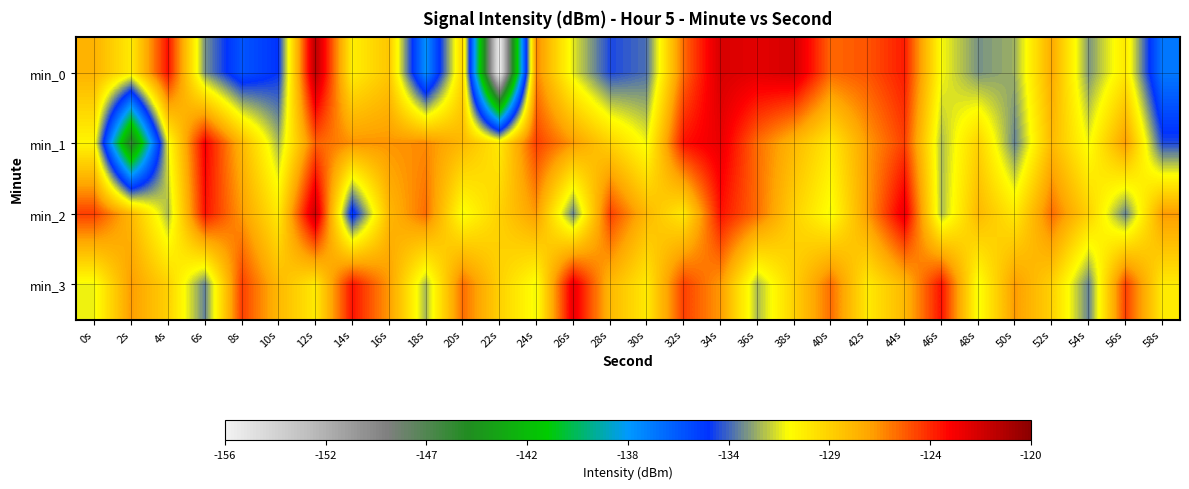

Reading left to right, transcribe all the data shown in this chart.

min_0: 0s=-127.8	2s=-130.1	4s=-124.0	6s=-132.7	8s=-135.6	10s=-134.4	12s=-121.5	14s=-130.2	16s=-128.6	18s=-137.7	20s=-129.1	22s=-155.9	24s=-126.5	26s=-131.2	28s=-134.0	30s=-133.3	32s=-125.9	34s=-122.4	36s=-122.8	38s=-122.3	40s=-125.9	42s=-125.5	44s=-124.2	46s=-130.9	48s=-132.7	50s=-132.2	52s=-127.5	54s=-132.7	56s=-129.9	58s=-136.8
min_1: 0s=-130.5	2s=-146.3	4s=-131.1	6s=-123.5	8s=-128.0	10s=-132.0	12s=-125.7	14s=-126.8	16s=-126.9	18s=-126.7	20s=-128.0	22s=-130.0	24s=-125.0	26s=-127.0	28s=-129.0	30s=-131.0	32s=-124.0	34s=-123.0	36s=-126.0	38s=-128.0	40s=-130.0	42s=-127.0	44s=-125.0	46s=-132.0	48s=-129.0	50s=-133.0	52s=-128.0	54s=-131.0	56s=-127.0	58s=-134.0
min_2: 0s=-125.0	2s=-128.0	4s=-132.0	6s=-124.0	8s=-127.0	10s=-130.0	12s=-122.0	14s=-135.0	16s=-128.0	18s=-126.0	20s=-131.0	22s=-129.0	24s=-127.0	26s=-133.0	28s=-125.0	30s=-128.0	32s=-130.0	34s=-124.0	36s=-126.0	38s=-129.0	40s=-131.0	42s=-127.0	44s=-123.0	46s=-132.0	48s=-128.0	50s=-130.0	52s=-126.0	54s=-129.0	56s=-133.0	58s=-127.0
min_3: 0s=-131.0	2s=-127.0	4s=-129.0	6s=-133.0	8s=-125.0	10s=-128.0	12s=-130.0	14s=-124.0	16s=-127.0	18s=-132.0	20s=-126.0	22s=-129.0	24s=-131.0	26s=-123.0	28s=-128.0	30s=-130.0	32s=-125.0	34s=-127.0	36s=-132.0	38s=-129.0	40s=-126.0	42s=-130.0	44s=-128.0	46s=-124.0	48s=-131.0	50s=-127.0	52s=-129.0	54s=-133.0	56s=-125.0	58s=-130.0